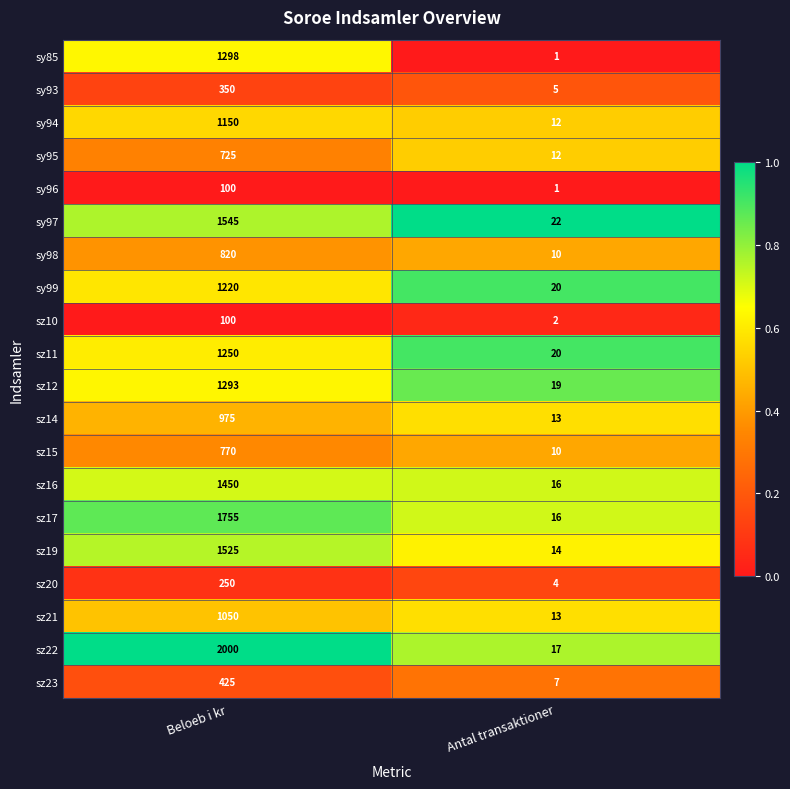

At which category is the sum across all series the highest?

Beloeb i kr